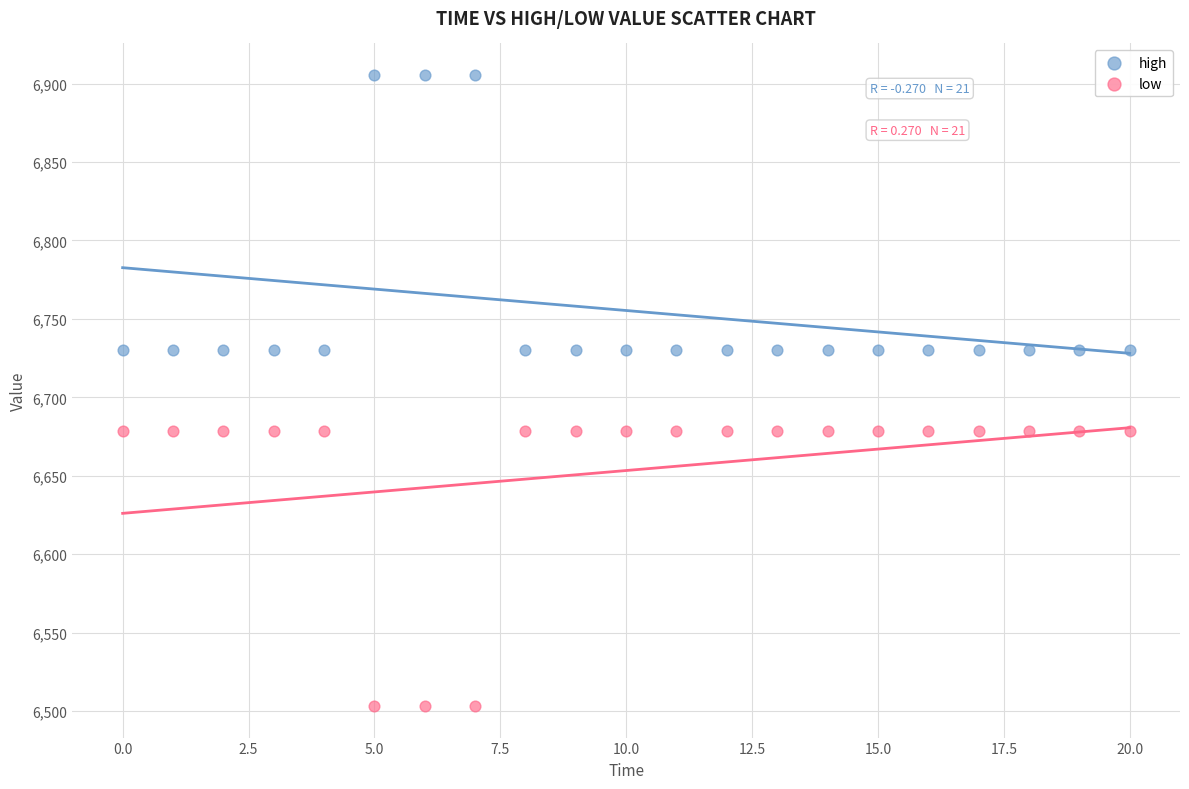

Which series contains the lowest Y value?

low